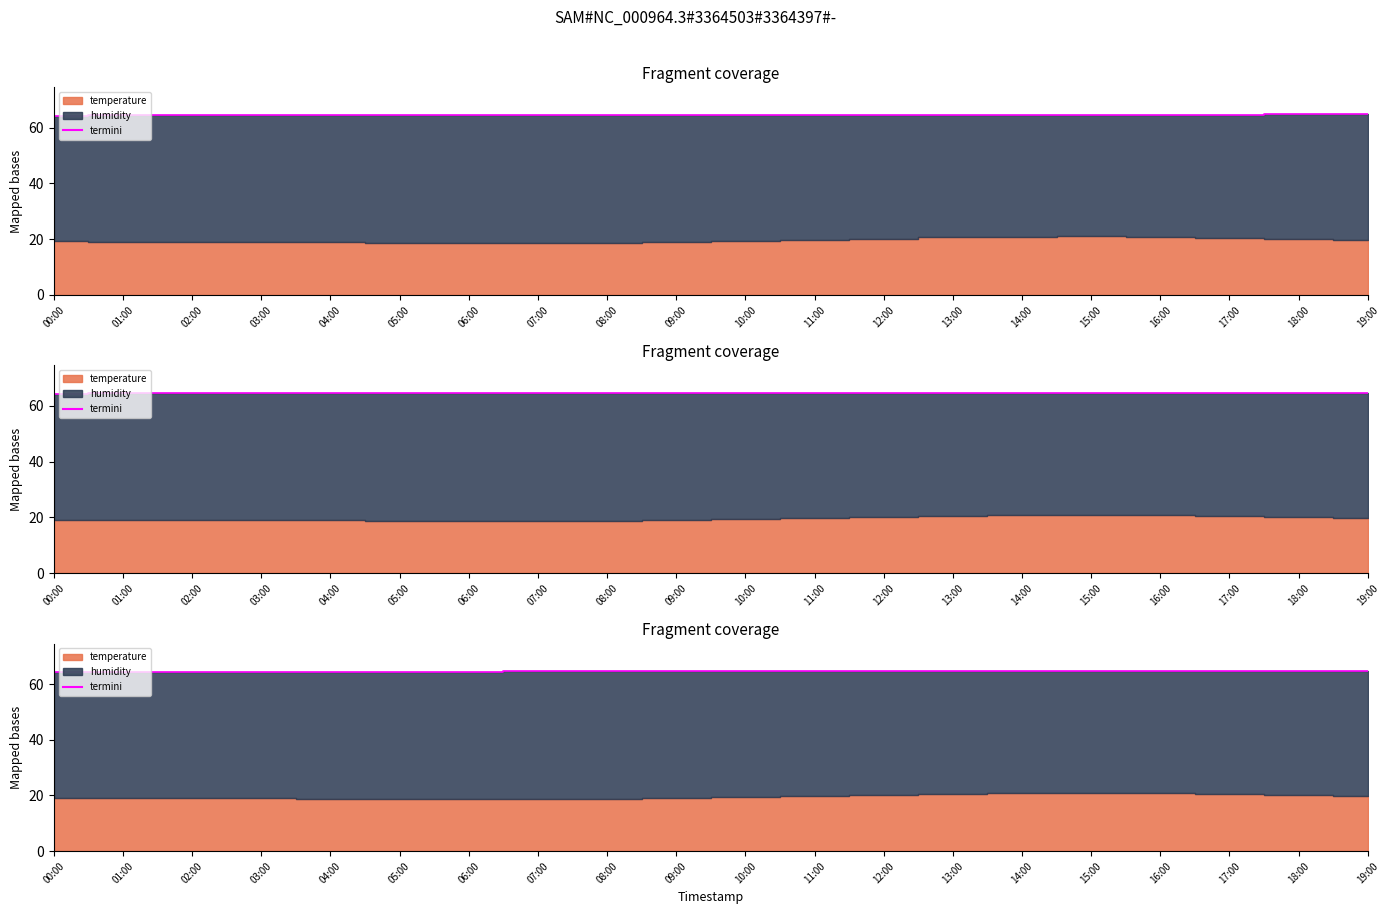

Where is the data nearest to the value 64?

00:00